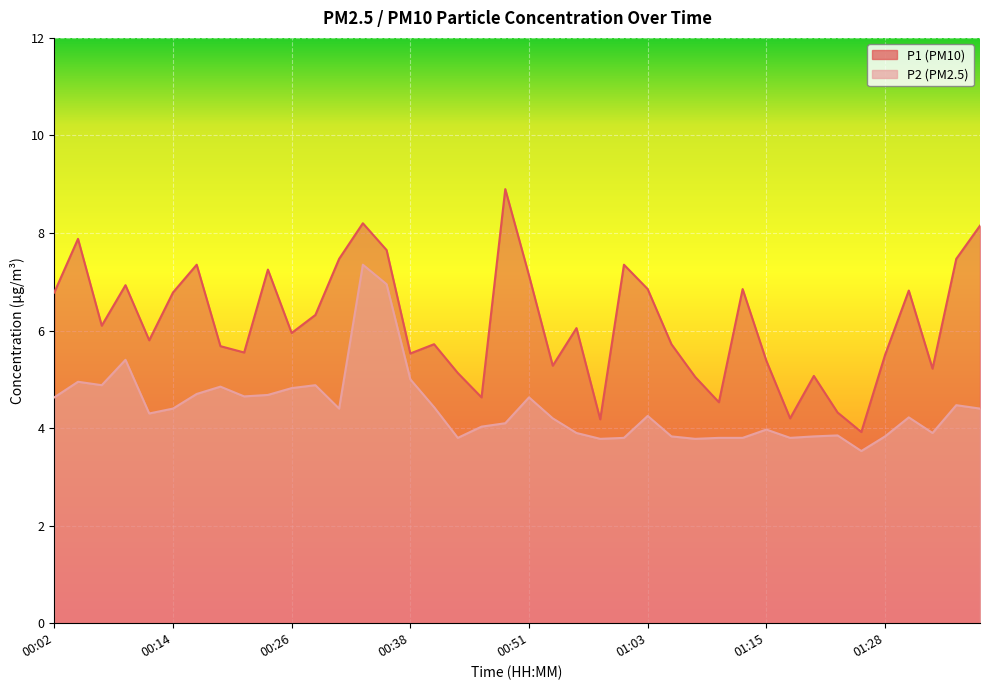

How many distinct data groups are displayed?

2